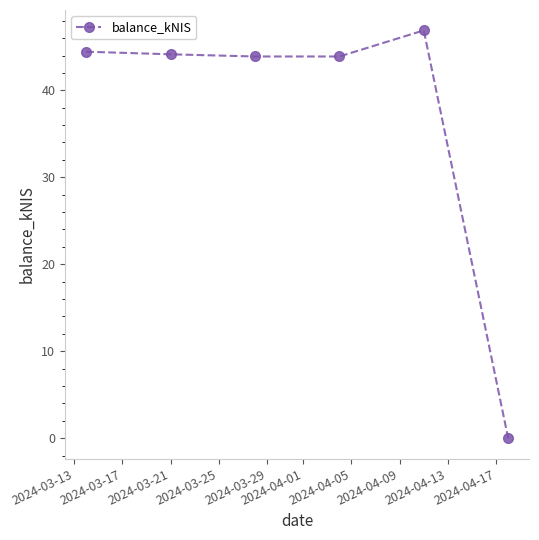

What is the difference between the maximum and second lowest values?

3.0